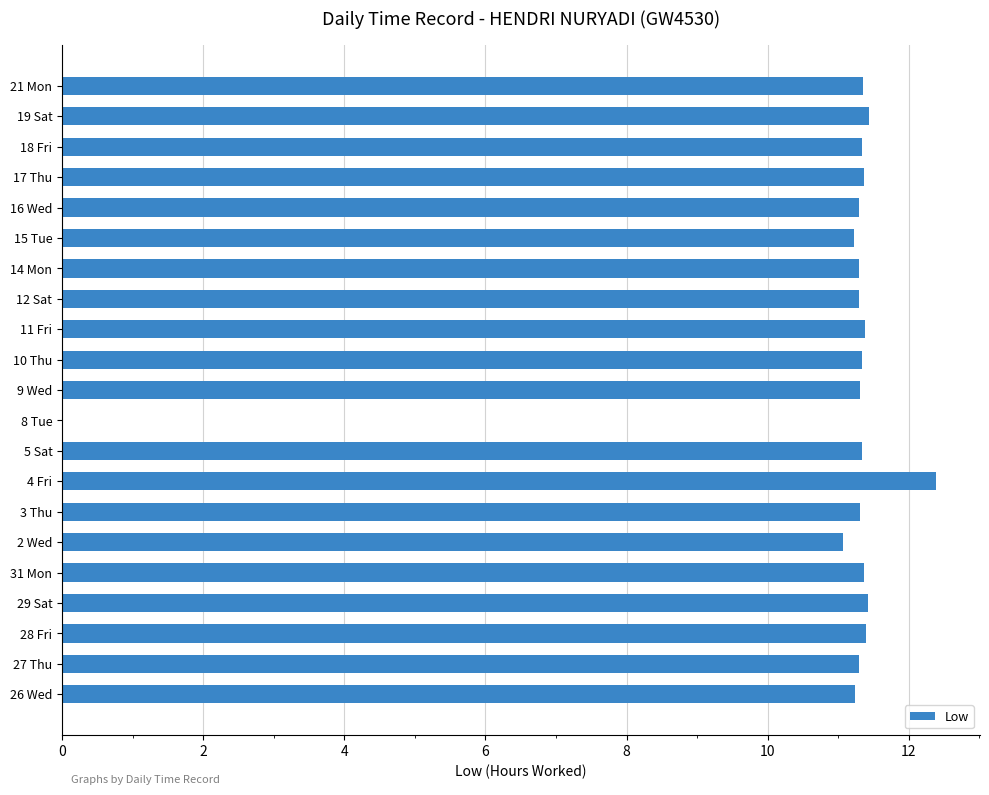

The chart shows a value of 11.4 at 31 Mon. True or false?

True